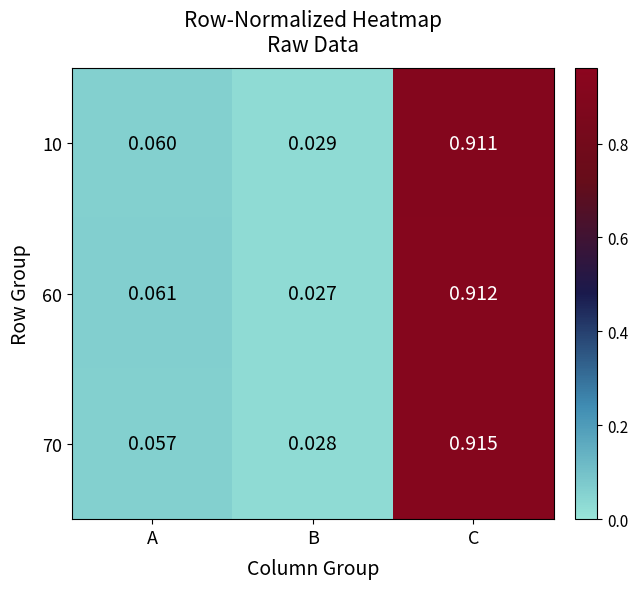

At which label does 60 reach its minimum?

B